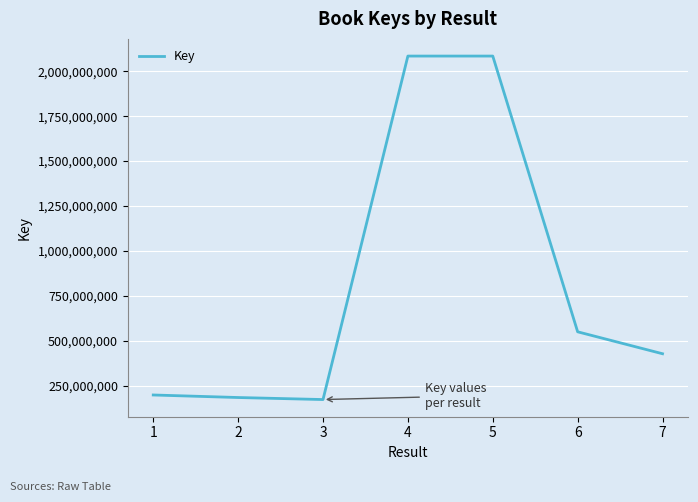

The value at 6 is 549226626. True or false?

True